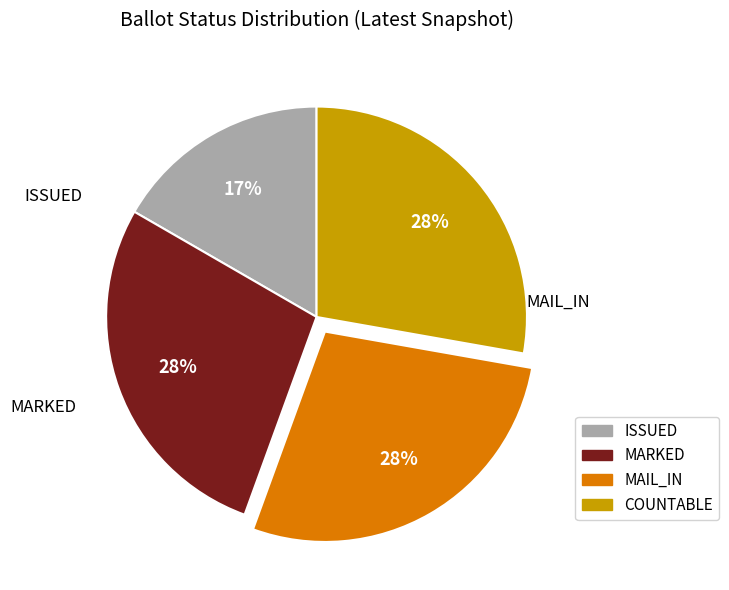

How much of the chart is everything except MAIL_IN?

72.2%